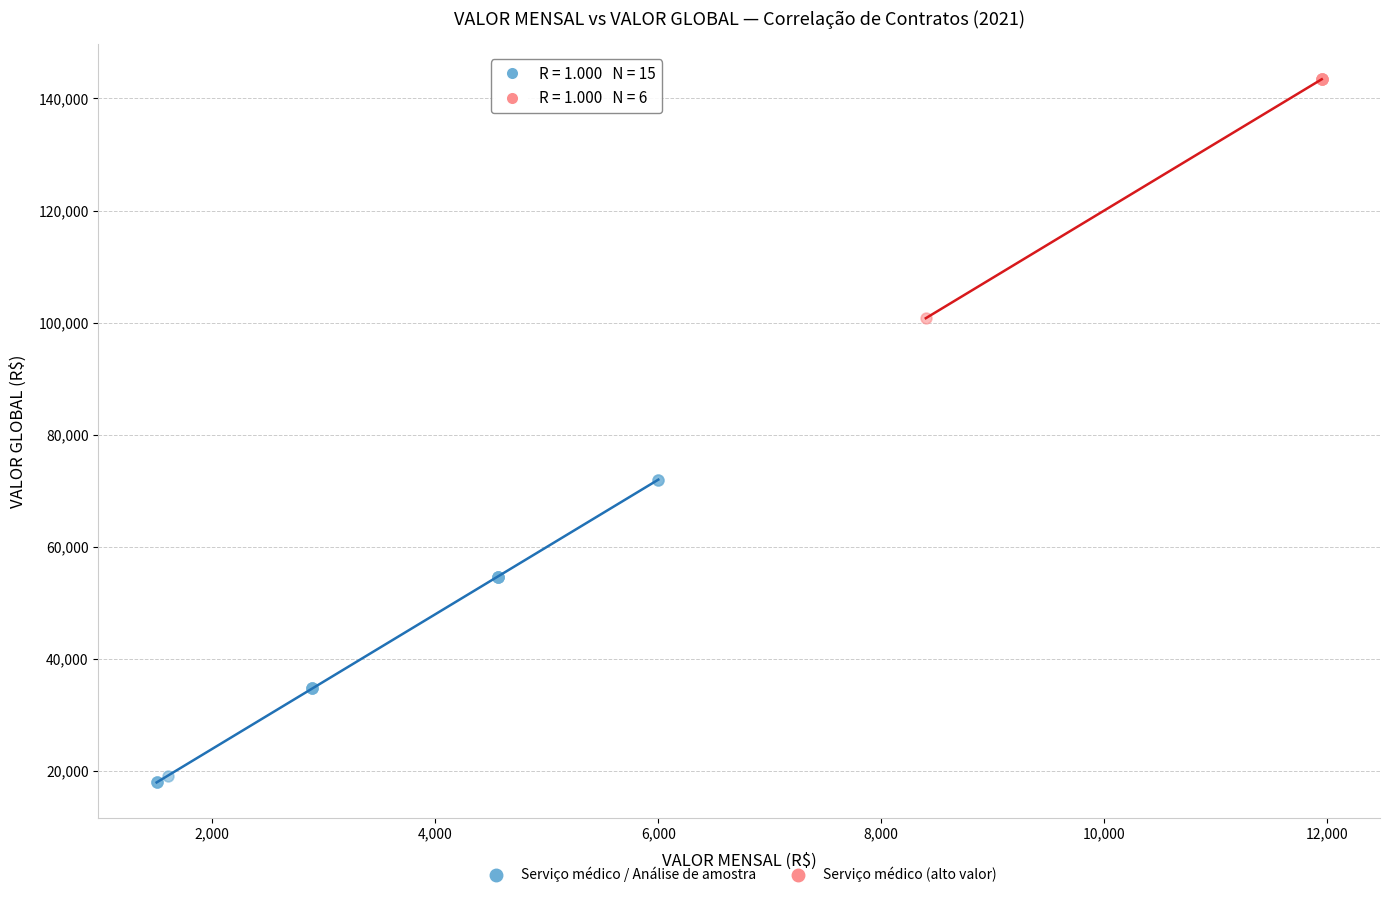

Which series reaches the minimum Y coordinate?

Serviço médico / Análise de amostra